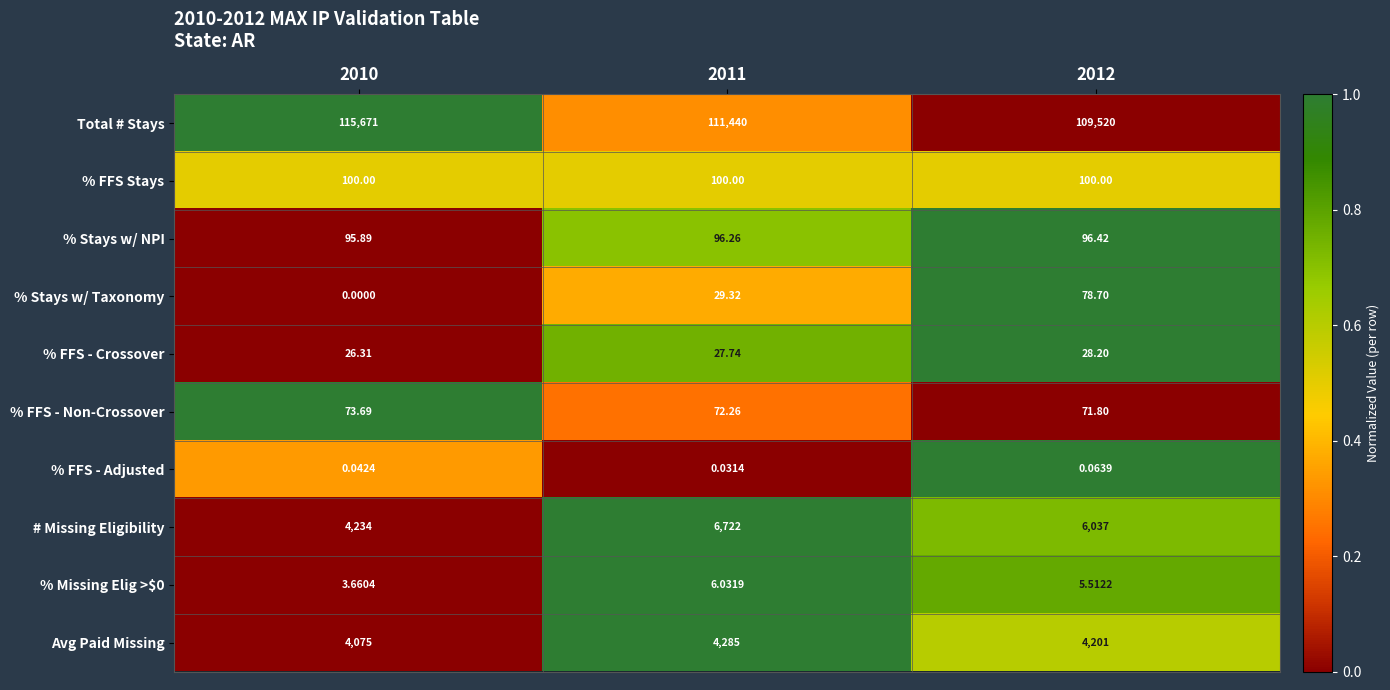

Between 2010 and 2012, which series saw the biggest shift?

Total # Stays